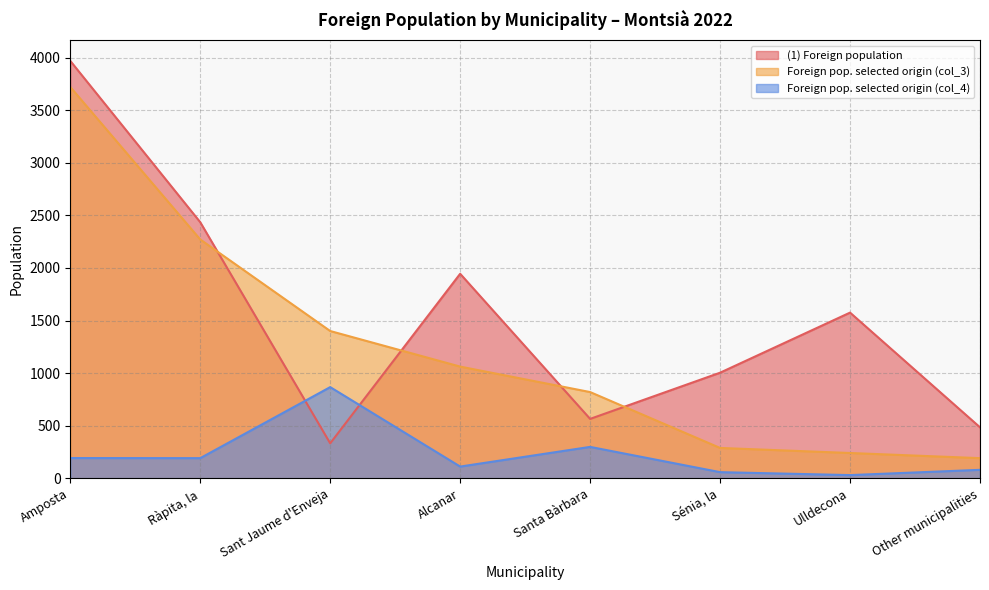

True or false: (1) Foreign population and Foreign pop. selected origin (col_4) intersect in this chart.

True